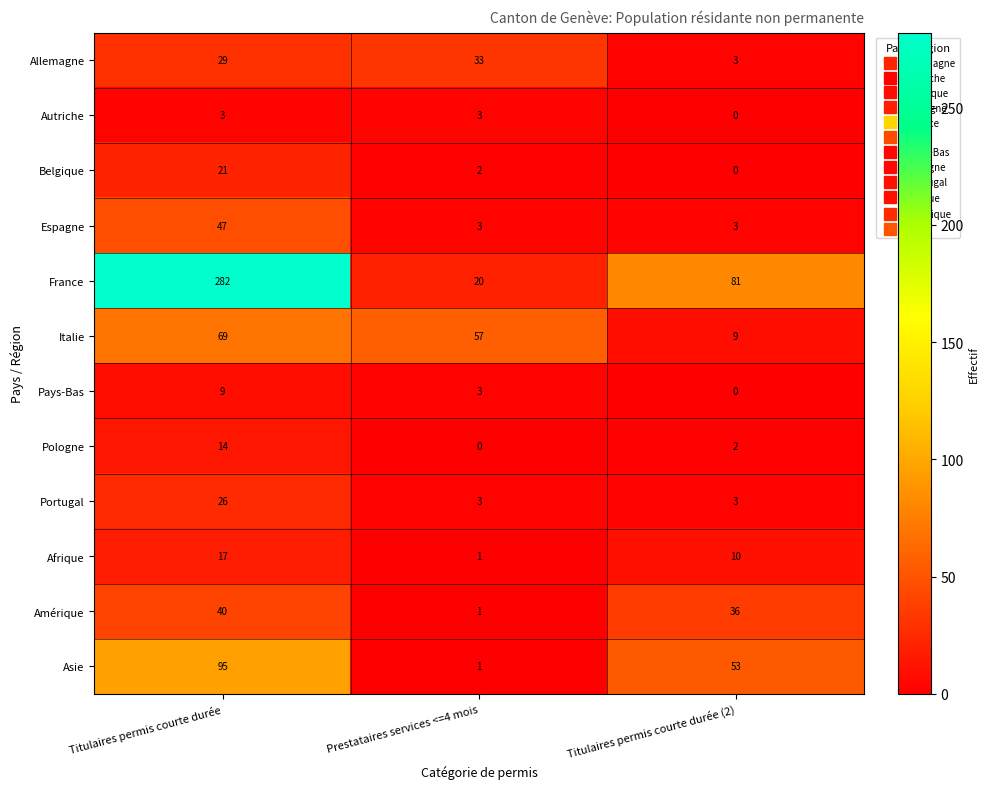

How many values in the Italie series are below 57?

1